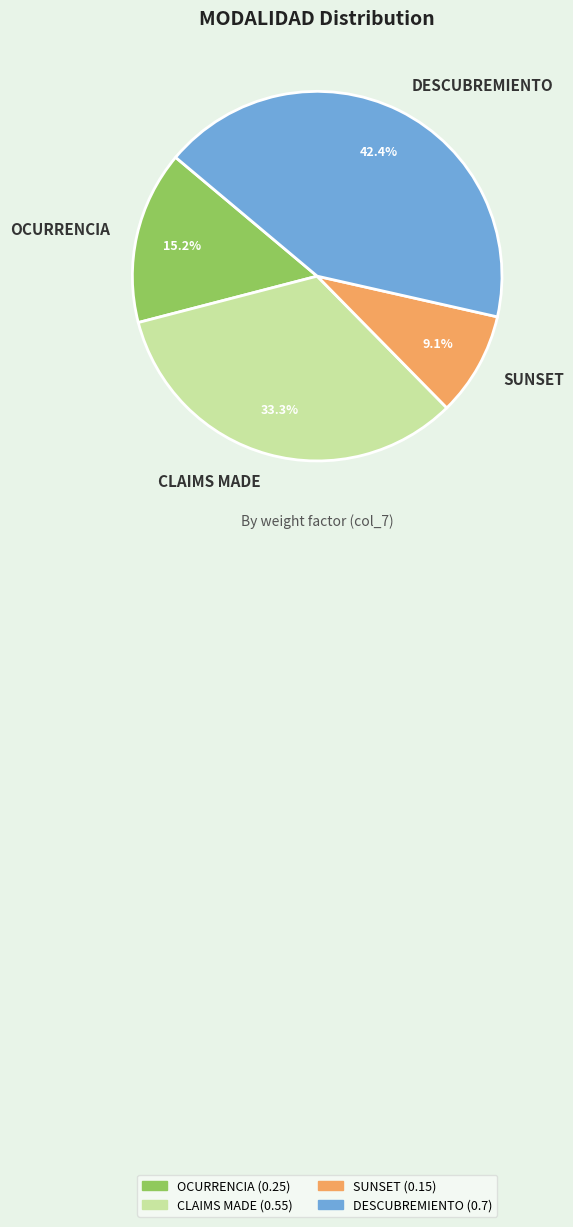

To the nearest percent, what portion does SUNSET represent?

9%